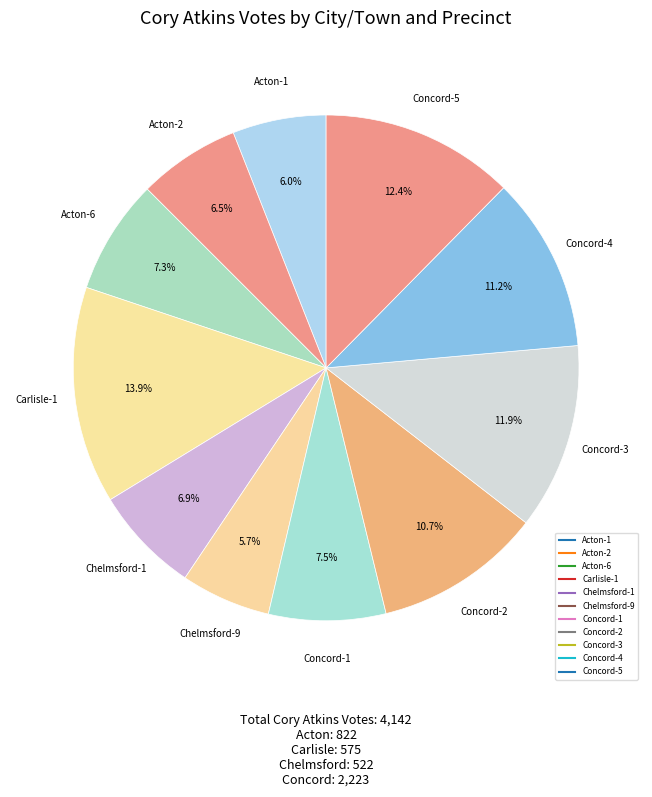

To the nearest percent, what is the difference between the largest and smallest slice percentages?

8%